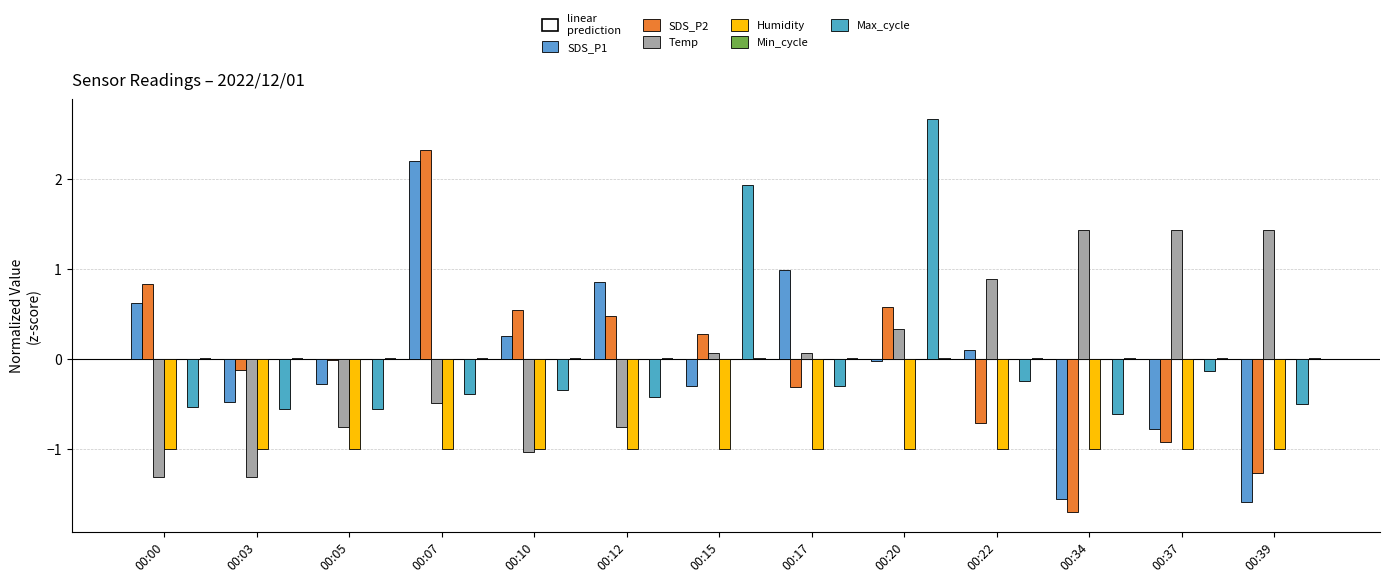

Are the bars horizontal?

No